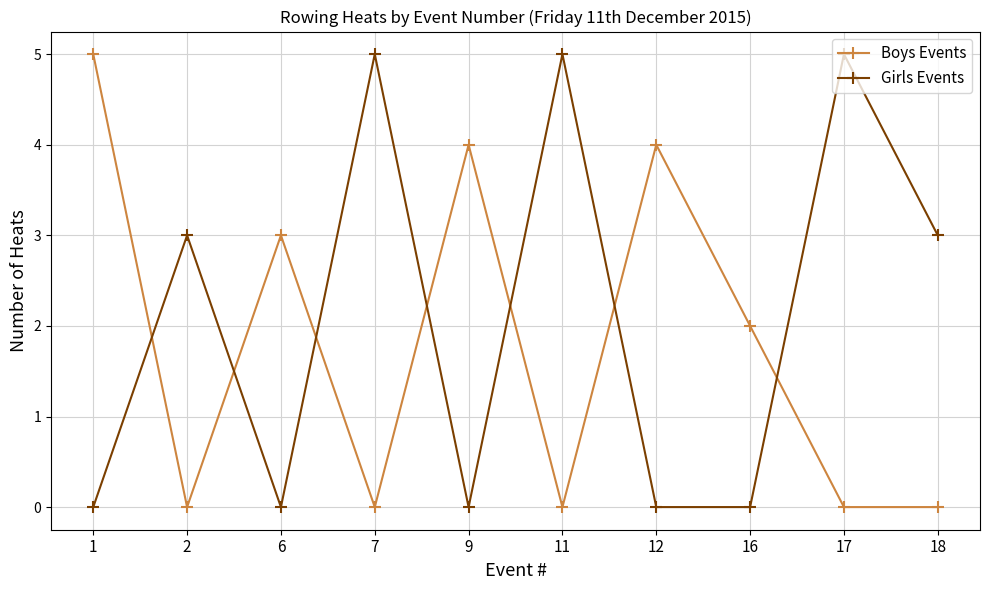

The Girls Events series shows 1 at 18. True or false?

False